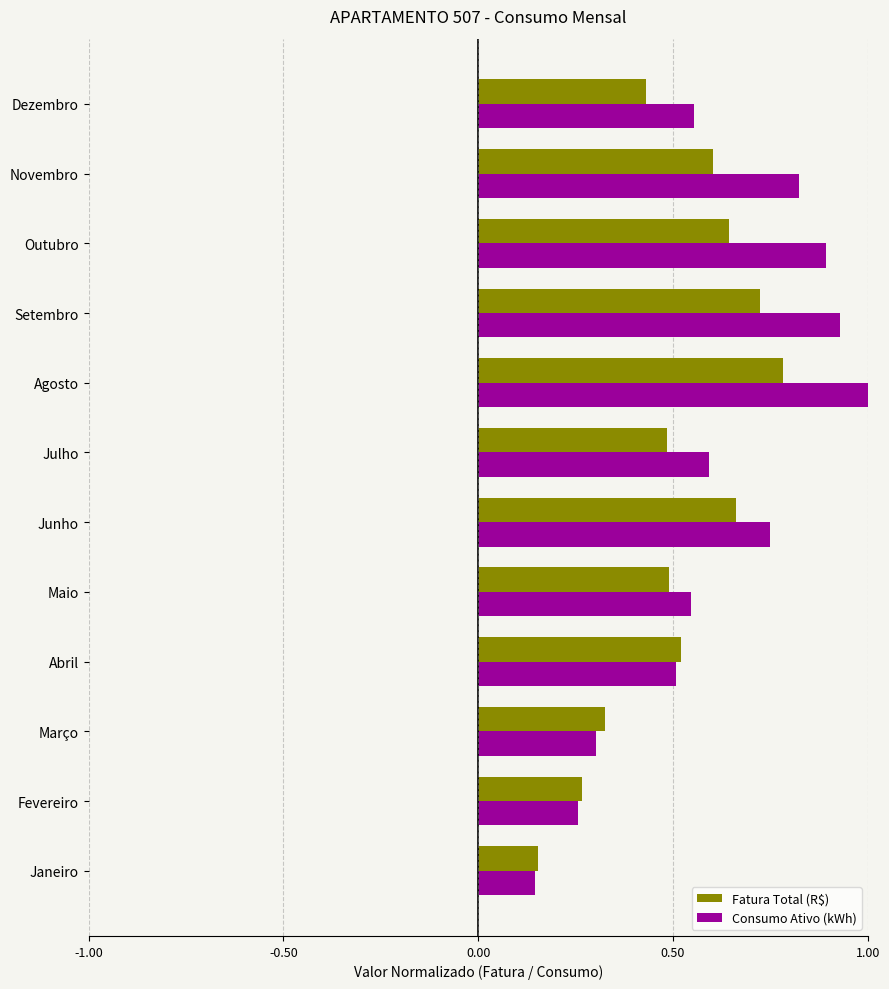

Which category has the lowest value across all series?

Janeiro